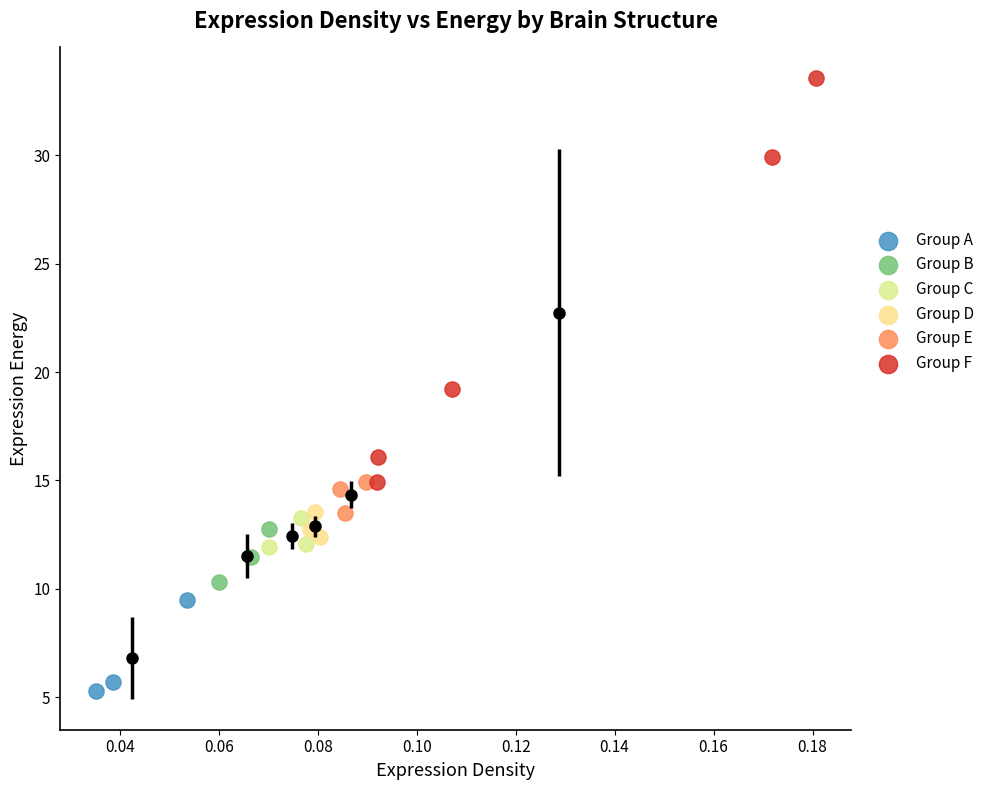

Which series contains the highest Y value?

Group F